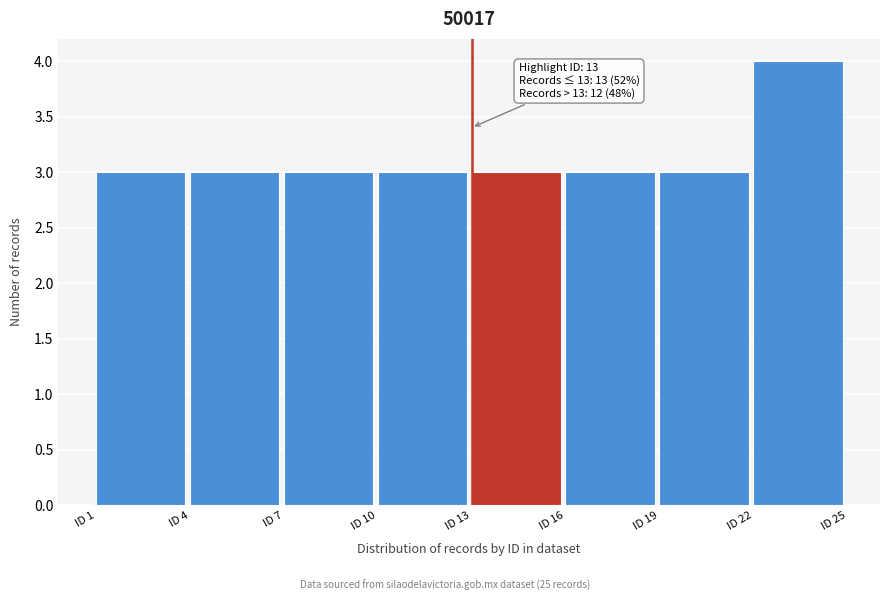

Over which range of the x-axis is the bar tallest?

22 to 25